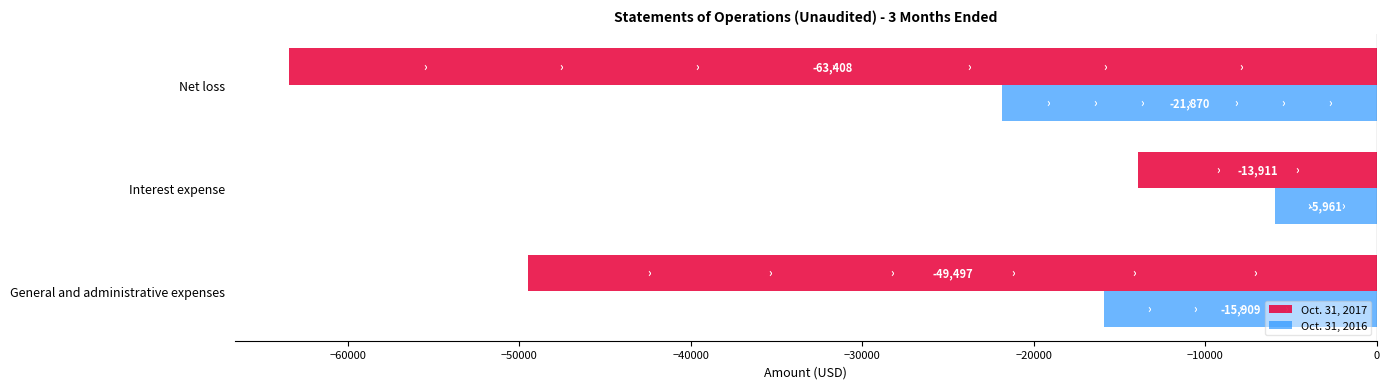

What is the sum of all Oct. 31, 2017 values?

-126816